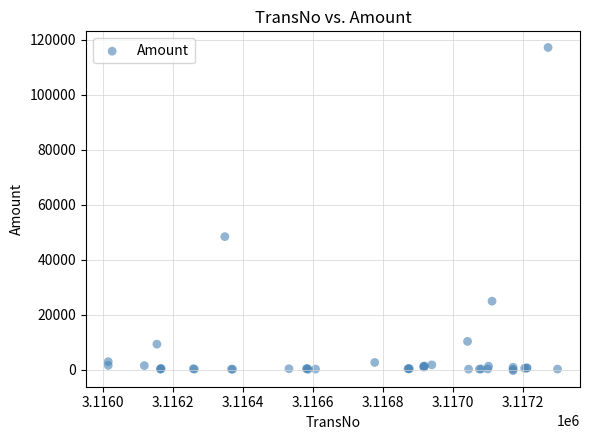

What Y value in the scatter plot is closest to 58489?

48454.6